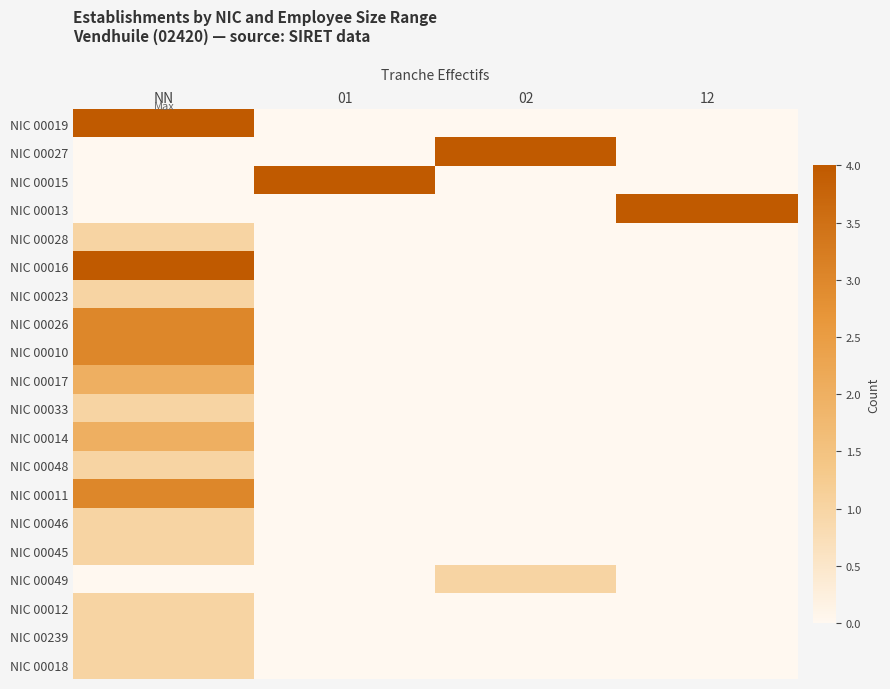

At how many categories does at least one series exceed 0?

4